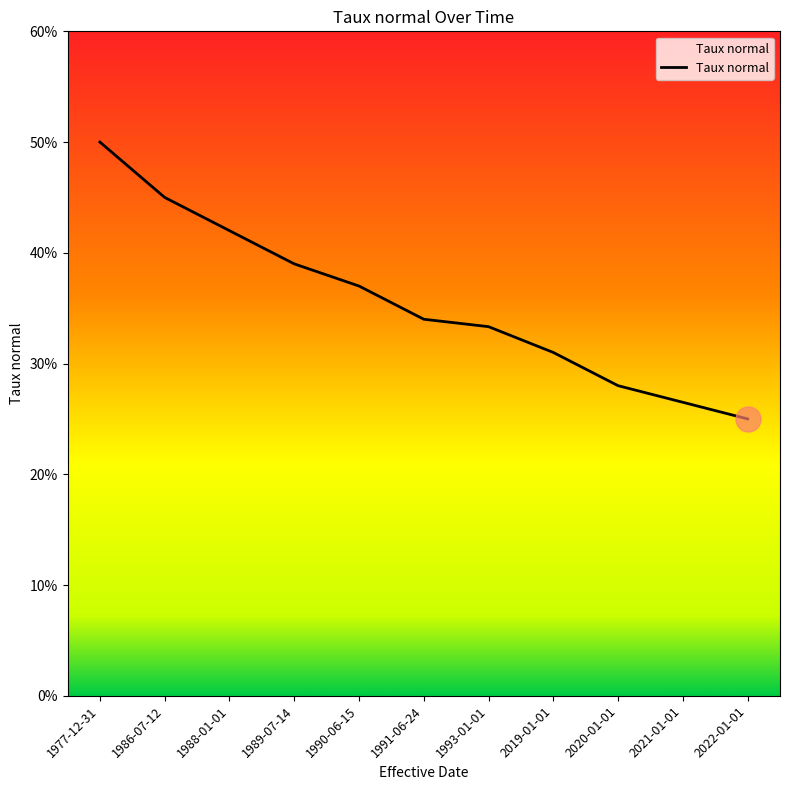

Reading right to left, extract all data points from this chart.

0.2	0.3	0.3	0.3	0.3	0.3	0.4	0.4	0.4	0.5	0.5